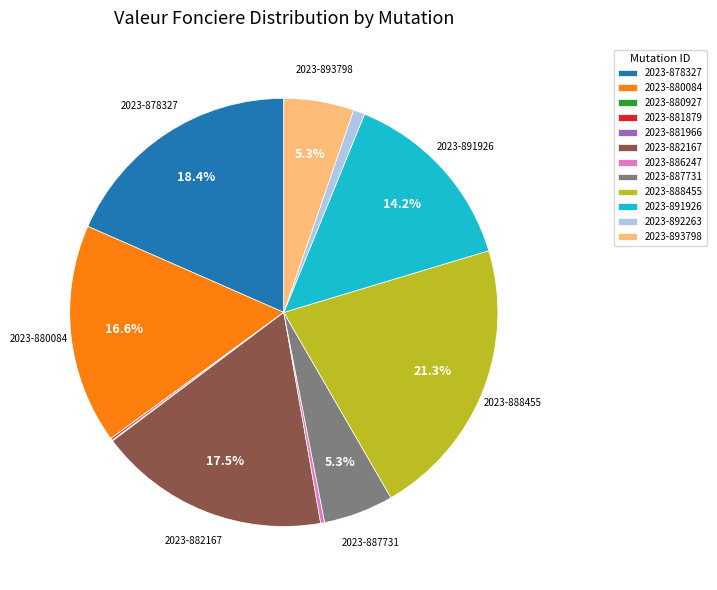

Which category has the biggest portion of the pie?

2023-888455